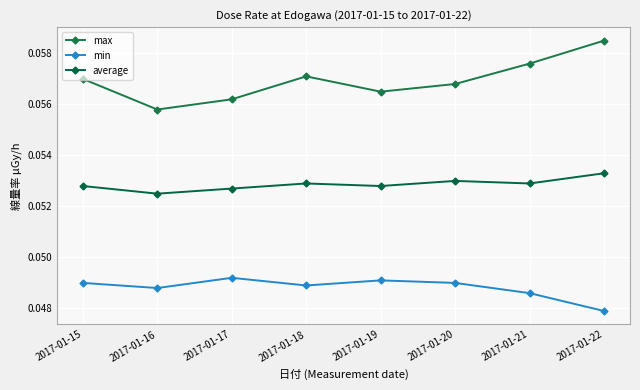

How many lines are shown in the chart?

3